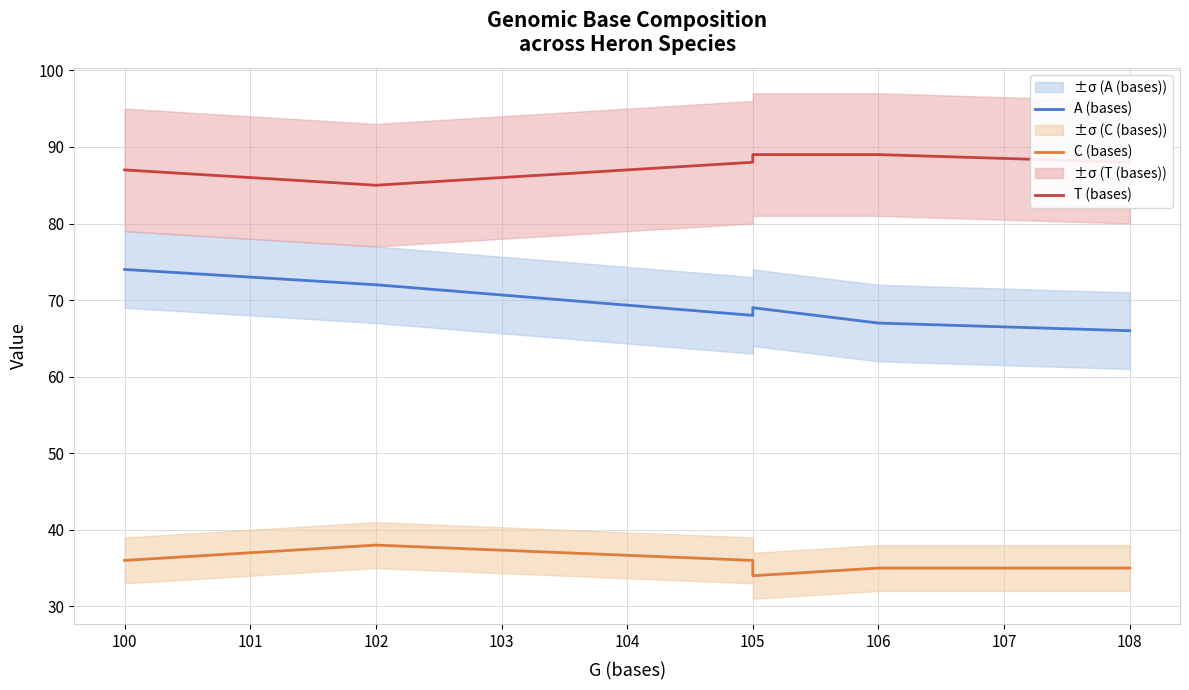

What is the sum of all C (bases) values?

214